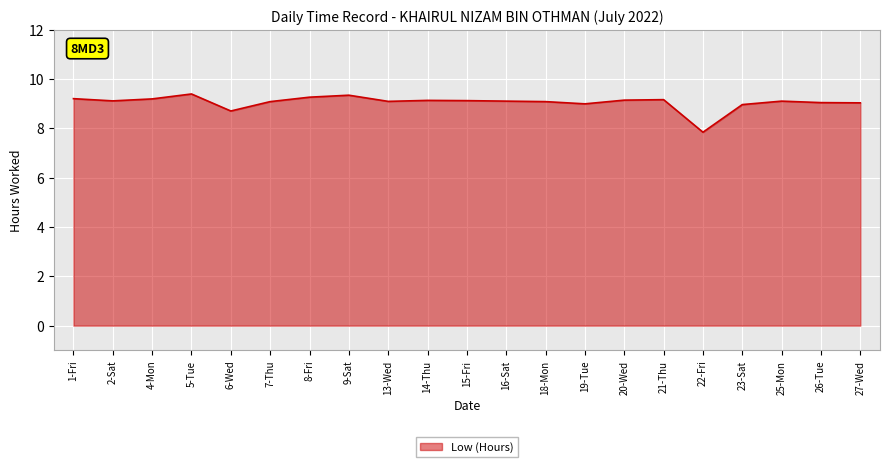

What position from the left is 13-Wed?

9